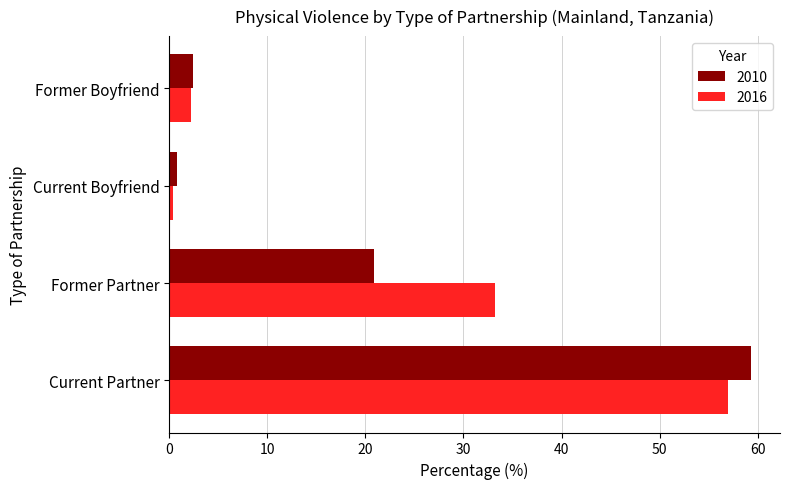

Is it true that 2010 equals 28.3 at Former Partner?

False